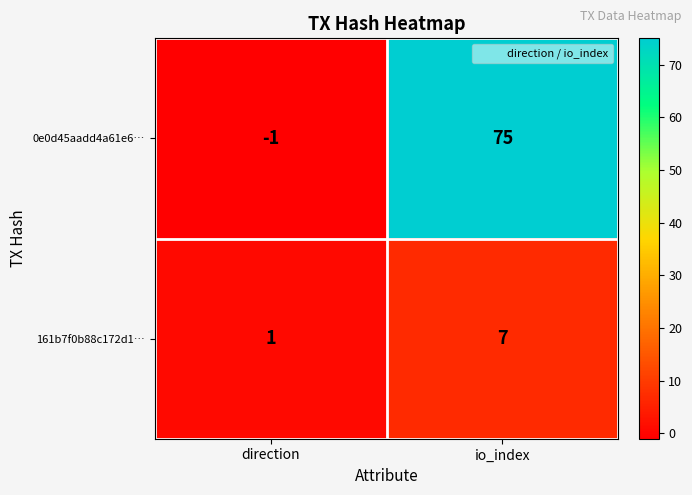

Reading right to left, transcribe all the data shown in this chart.

0e0d45aadd4a61e6…: 75	-1
161b7f0b88c172d1…: 7	1